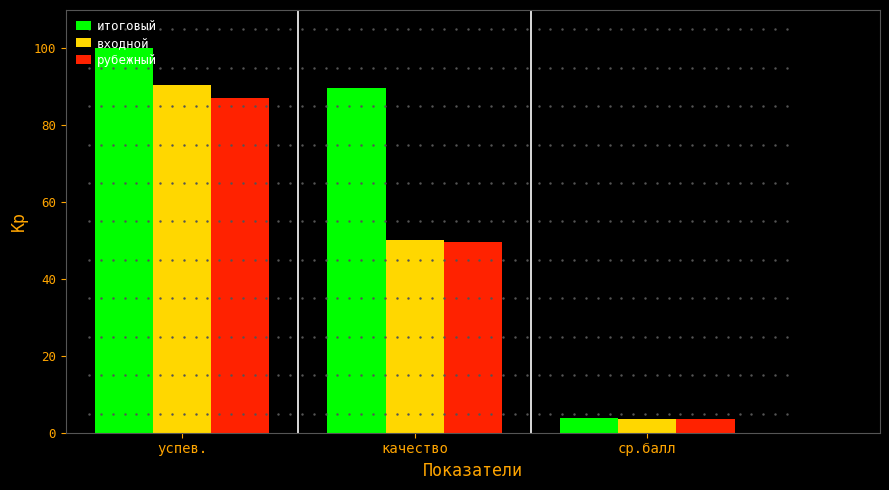

At how many categories does at least one series exceed 26?

2